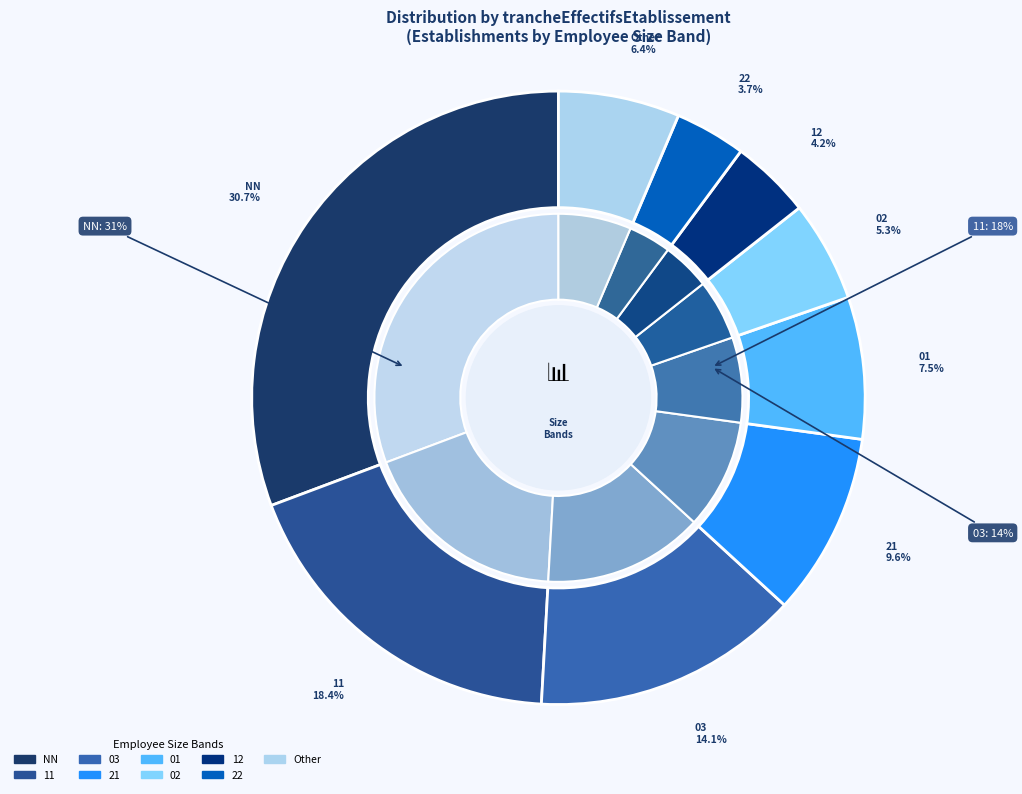

Combined, do 02 and NN account for over 50%?

No